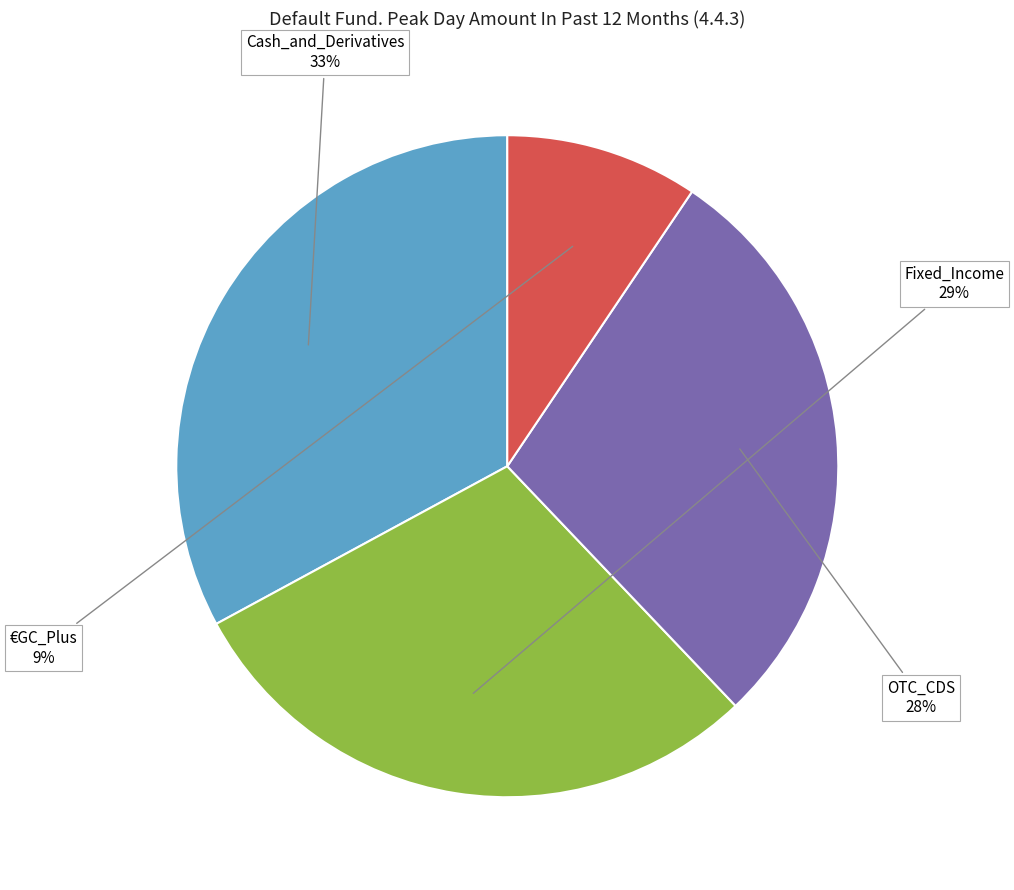

Does any single category account for the majority?

No